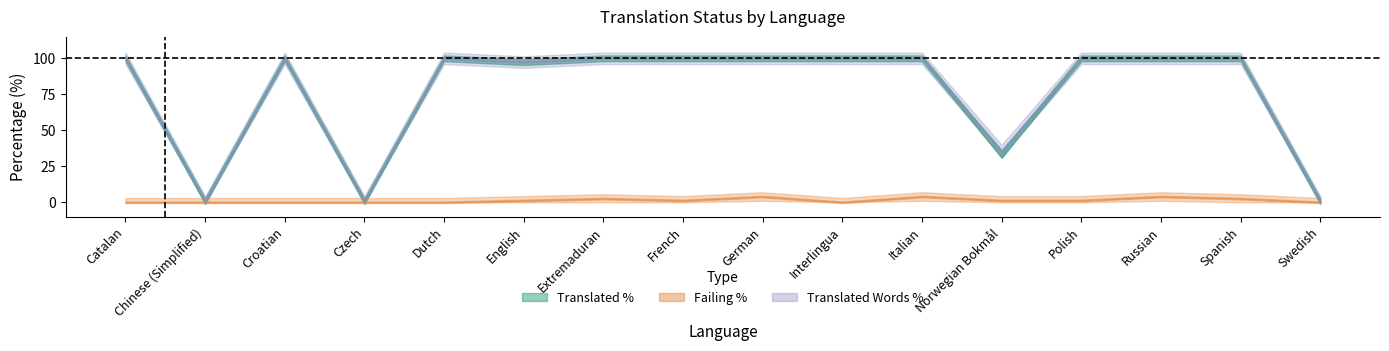

In translated_words_percent, how many points are higher than both neighbors (excluding endpoints)?

2